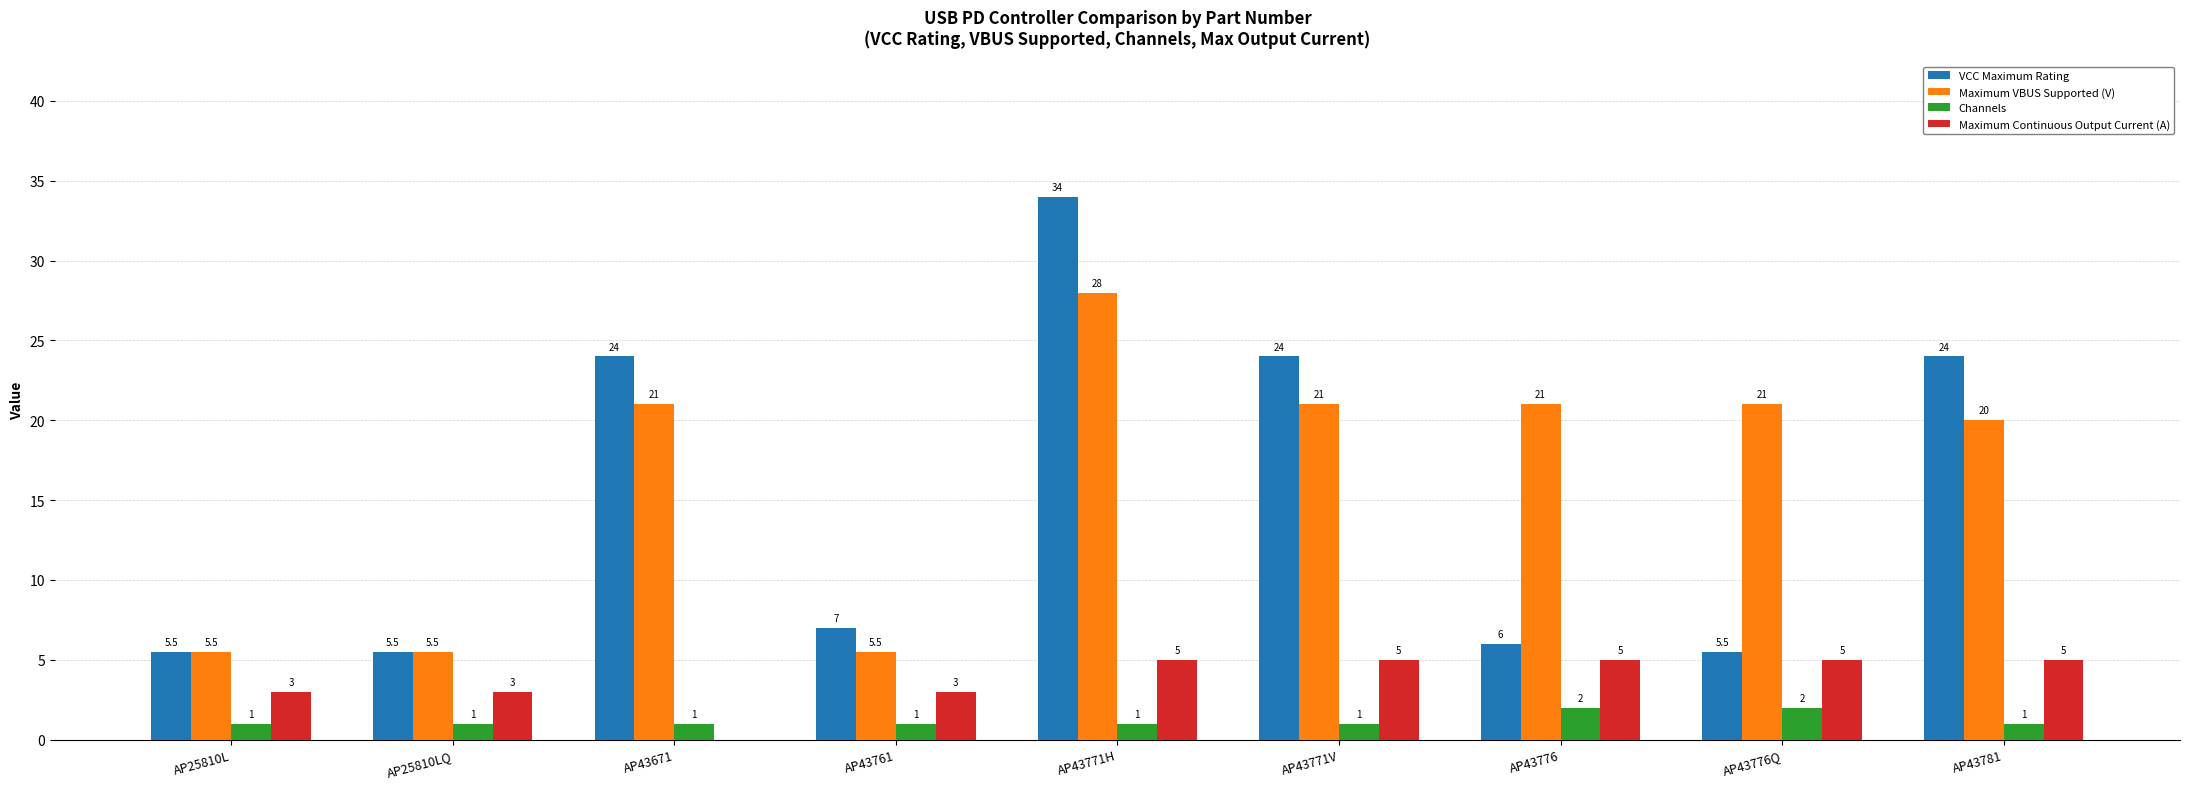

What is the average value of the Channels series?

1.2